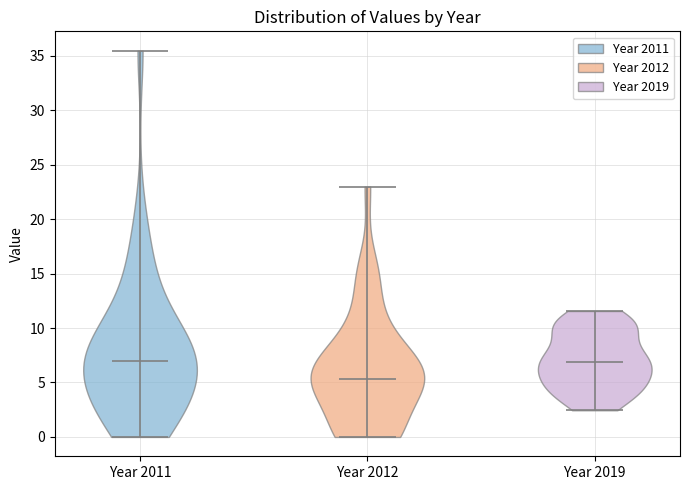

Reading left to right, read every violin against the y-axis: where its median line is, and the lowest and highest points it reaches. The values are not printed on the chart, so give them approximately, as read against the axis.

Year 2011: median line 7.0, lowest point 0.0, highest point 35.5
Year 2012: median line 5.5, lowest point 0.0, highest point 23.0
Year 2019: median line 7.0, lowest point 2.5, highest point 11.5